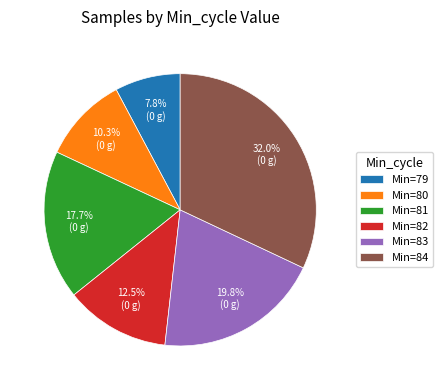

Rank the categories by value from highest to lowest.

Min=84, Min=83, Min=81, Min=82, Min=80, Min=79